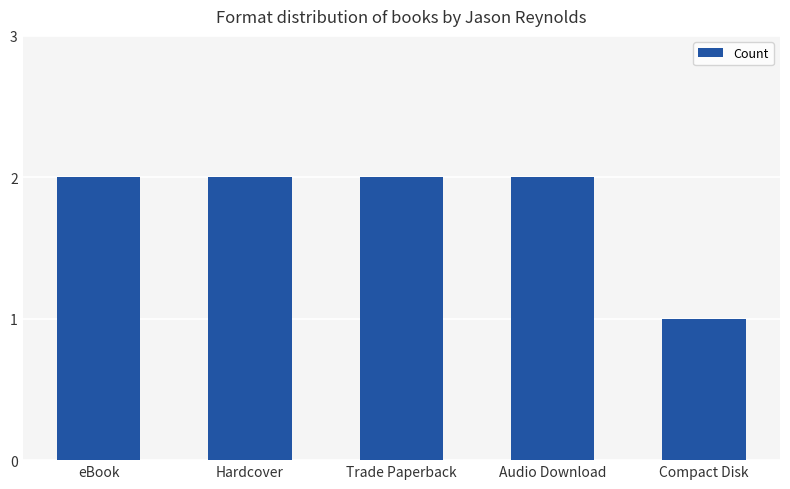

Reading left to right, list all the values displayed in this chart.

eBook=2	Hardcover=2	Trade Paperback=2	Audio Download=2	Compact Disk=1